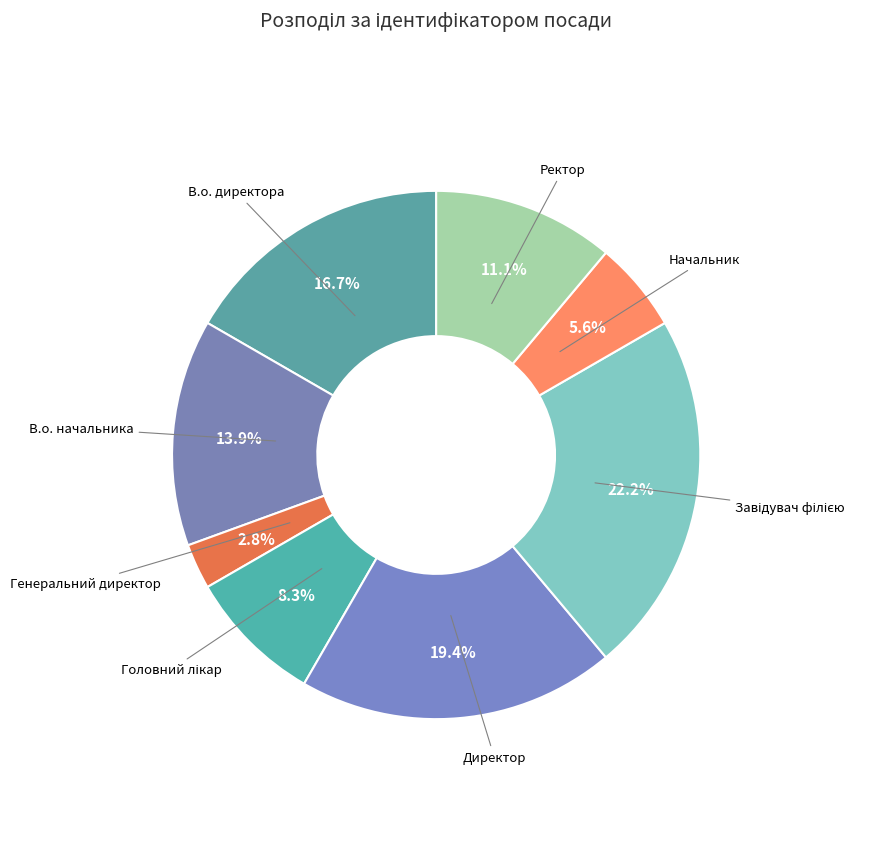

Approximately how many times larger is the value at Директор compared to В.о. директора?

1.2